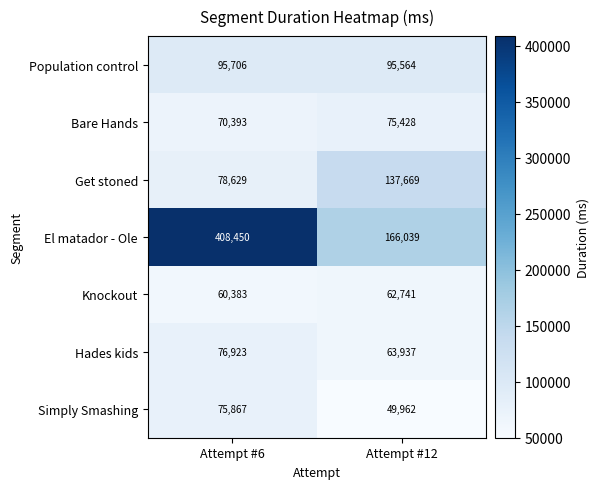

What is the sum of all El matador - Ole values?

574489